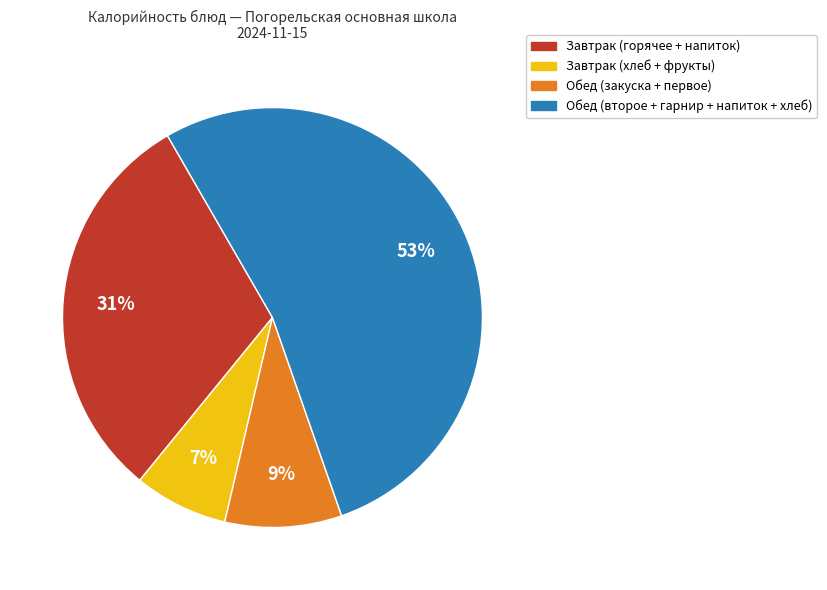

Between Завтрак (хлеб + фрукты) and Обед (второе + гарнир + напиток + хлеб), which is larger?

Обед (второе + гарнир + напиток + хлеб)